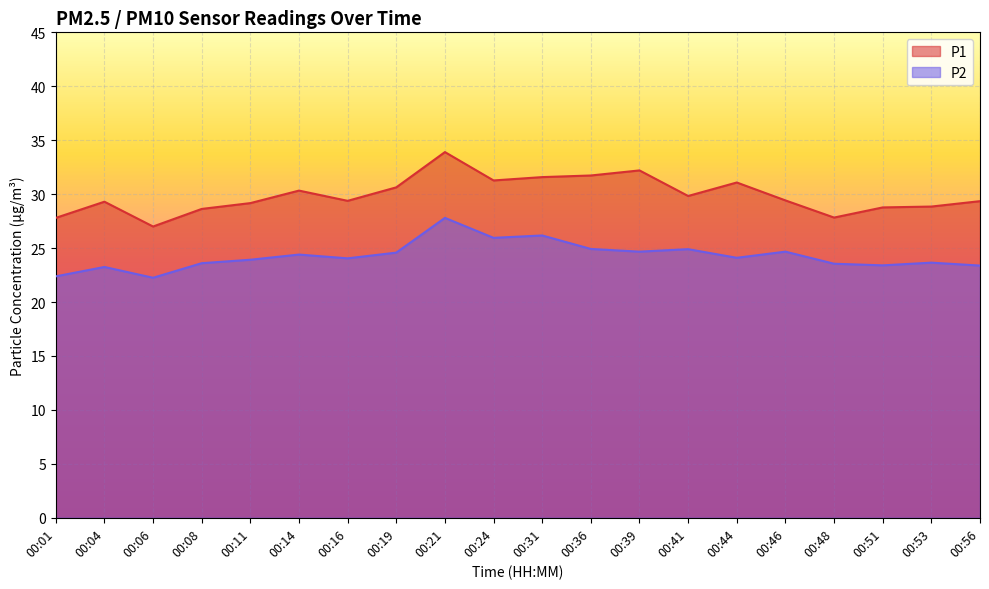

Reading left to right, list all the values displayed in this chart.

P1: 00:01=27.8	00:04=29.3	00:06=27.0	00:08=28.6	00:11=29.2	00:14=30.3	00:16=29.4	00:19=30.6	00:21=33.9	00:24=31.3	00:31=31.6	00:36=31.7	00:39=32.2	00:41=29.8	00:44=31.1	00:46=29.4	00:48=27.8	00:51=28.8	00:53=28.9	00:56=29.4
P2: 00:01=22.4	00:04=23.2	00:06=22.2	00:08=23.6	00:11=23.9	00:14=24.4	00:16=24.1	00:19=24.6	00:21=27.8	00:24=25.9	00:31=26.2	00:36=24.9	00:39=24.7	00:41=24.9	00:44=24.1	00:46=24.7	00:48=23.6	00:51=23.4	00:53=23.6	00:56=23.4